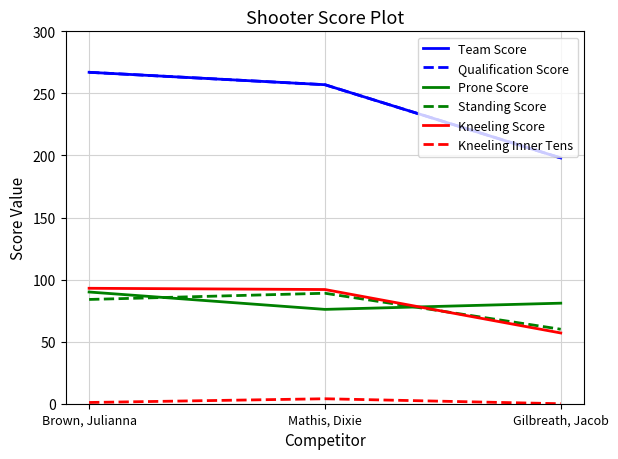

True or false: Kneeling Score has a value of 92 at Mathis, Dixie.

True